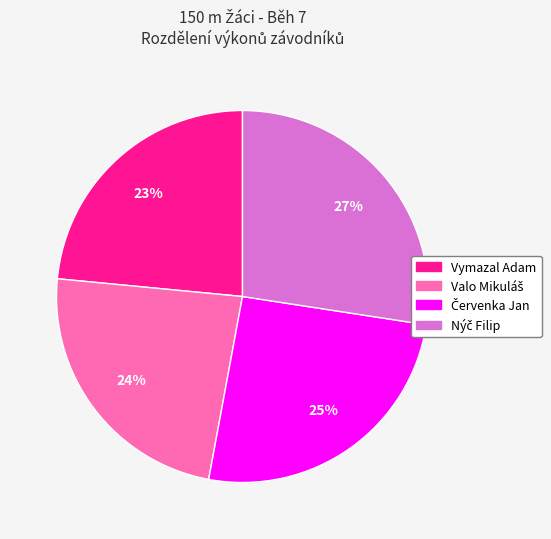

What percentage is the Vymazal Adam slice, to the nearest percent?

23%